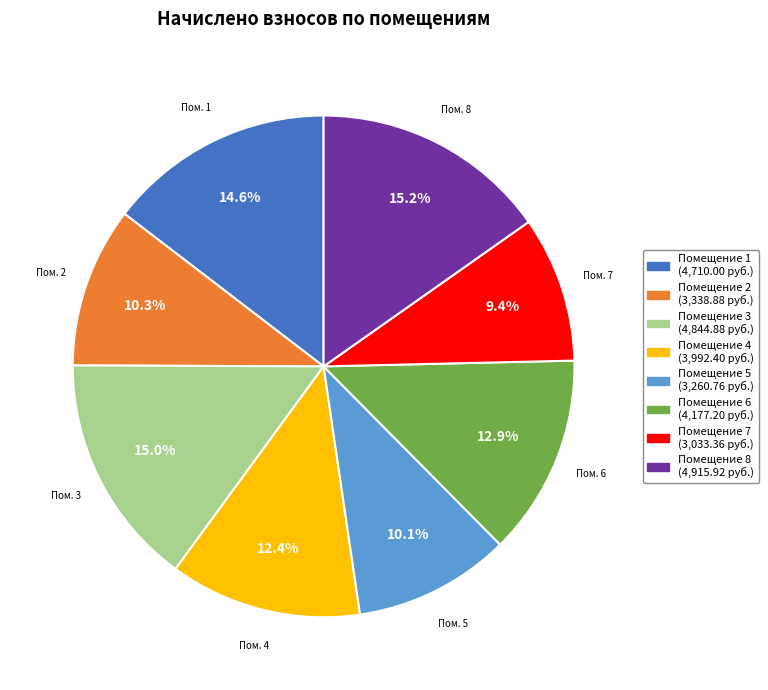

Is there any slice that represents more than half of the pie?

No